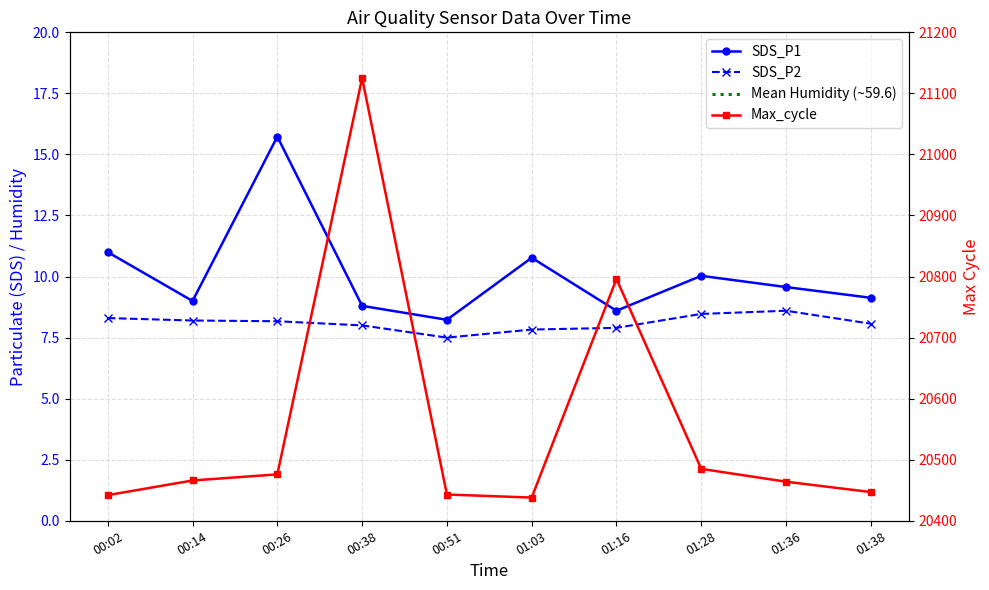

Is it true that Max_cycle equals 30476.3 at 01:28?

False